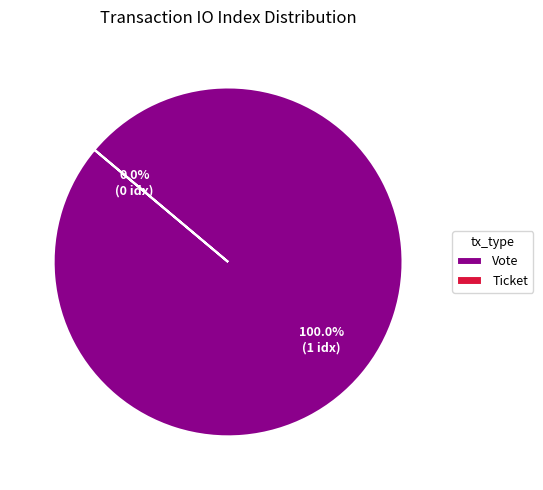

Is it true that Vote is 90% of the pie?

False